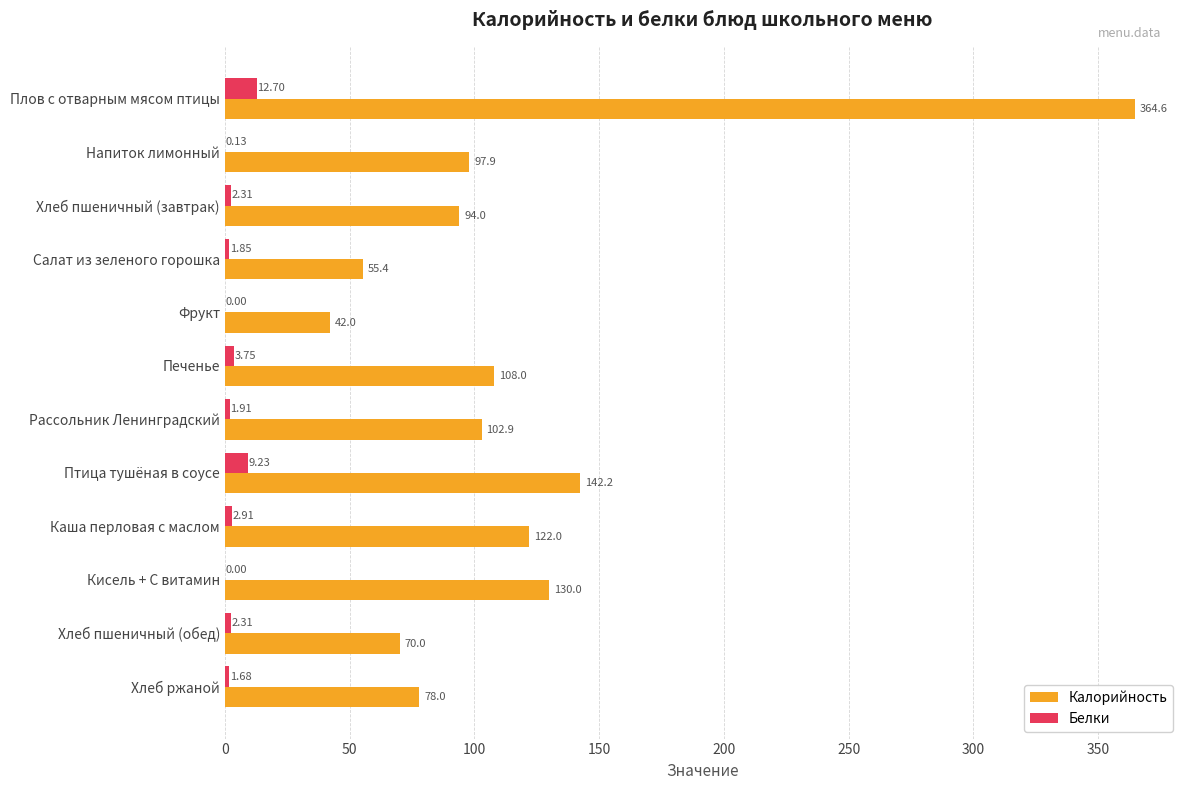

What are all the series names shown in the legend?

Калорийность, Белки